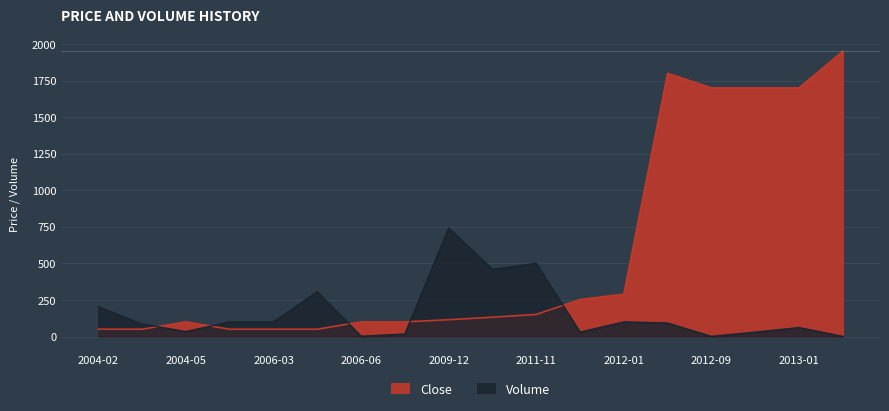

How many times do Close and Volume cross each other?

5